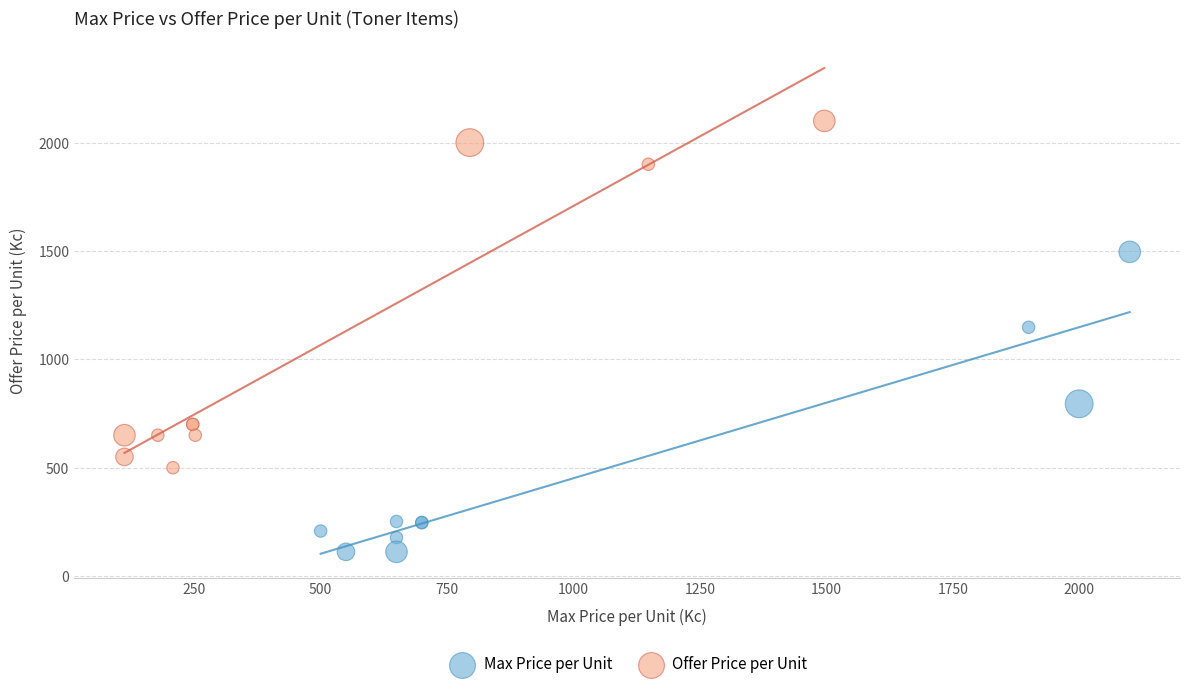

Which series has the largest Y range (max minus min)?

Offer Price per Unit